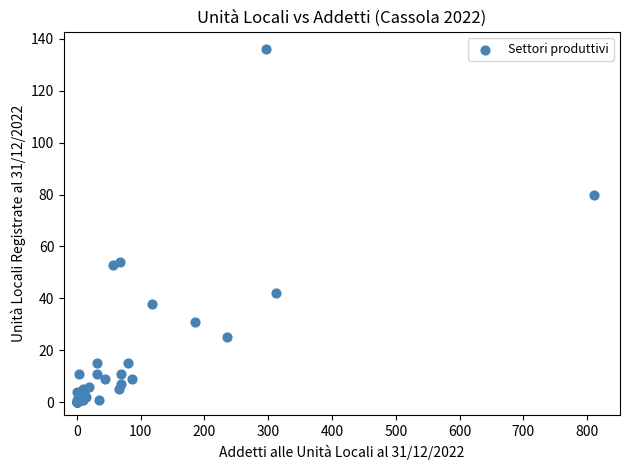

What Y value in the scatter plot is closest to 68?

80